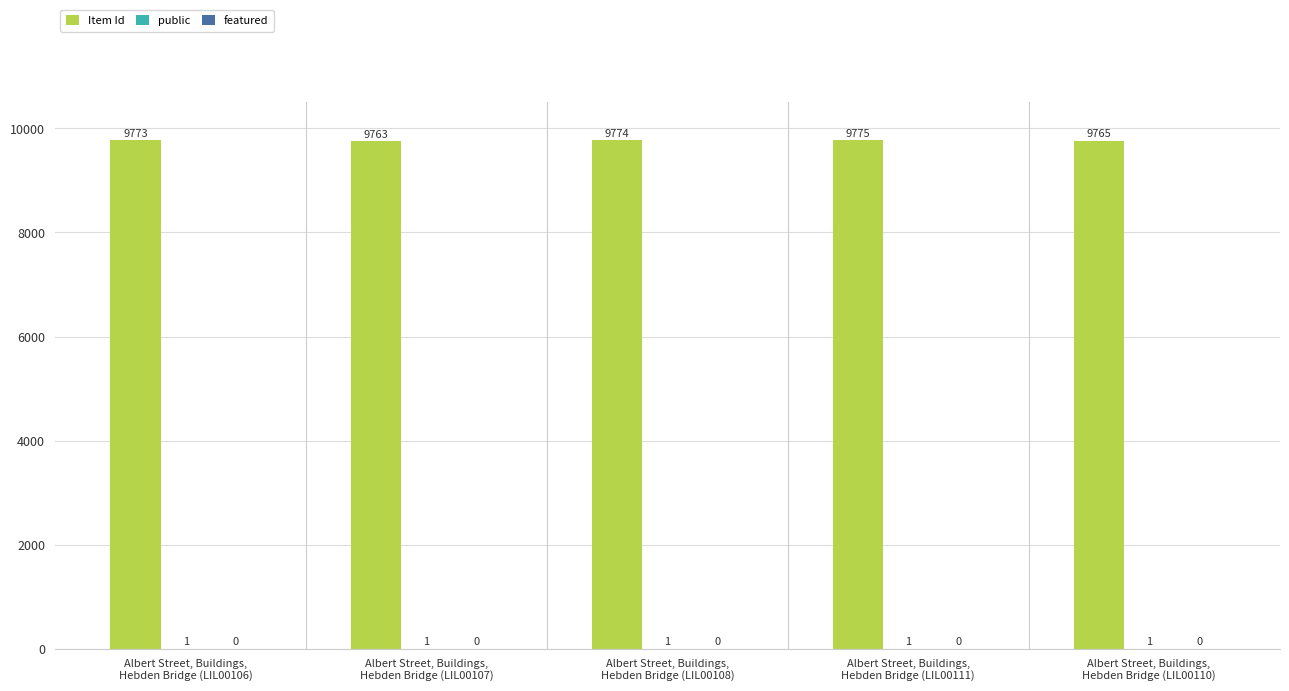

What is the greatest value displayed?

9775